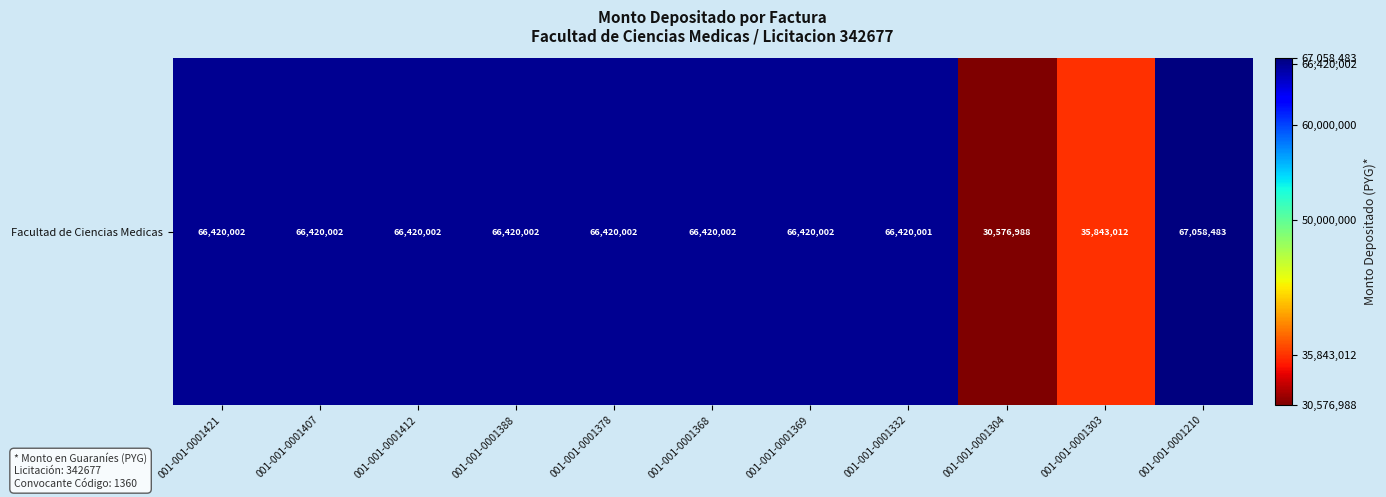

At which label is the value closest to 48817735?

001-001-0001303